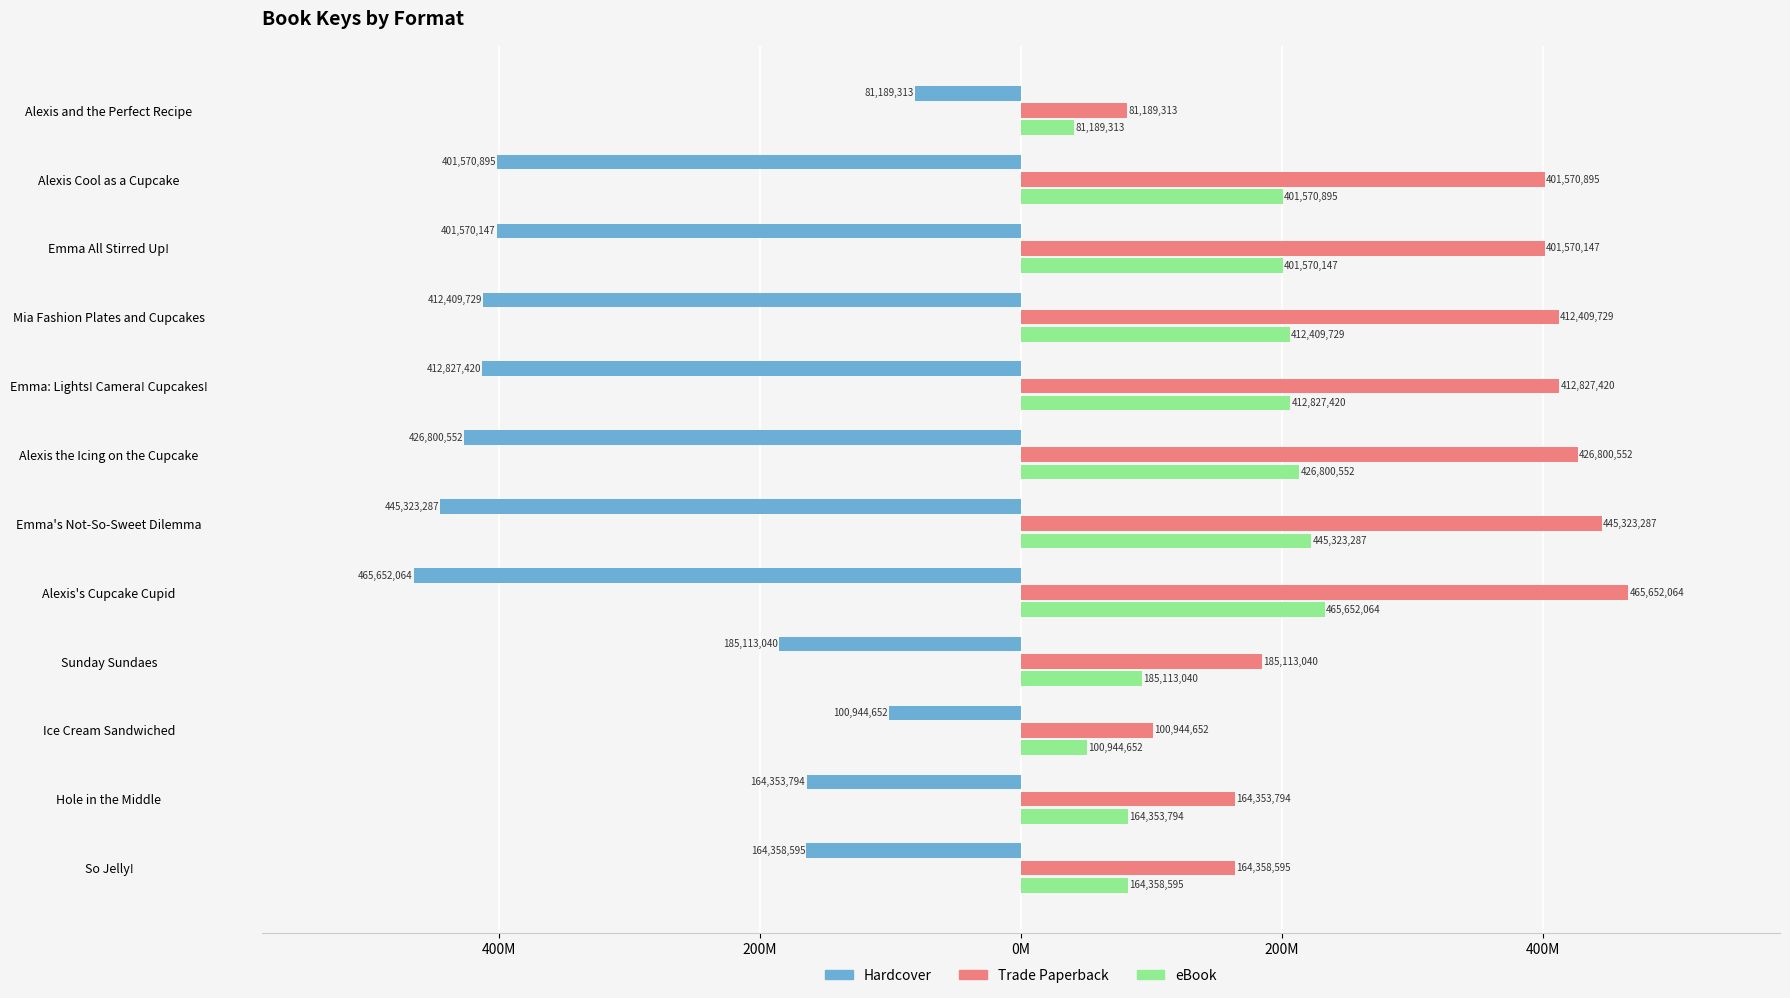

What is the label of the 12th bar from the left?

Alexis and the Perfect Recipe